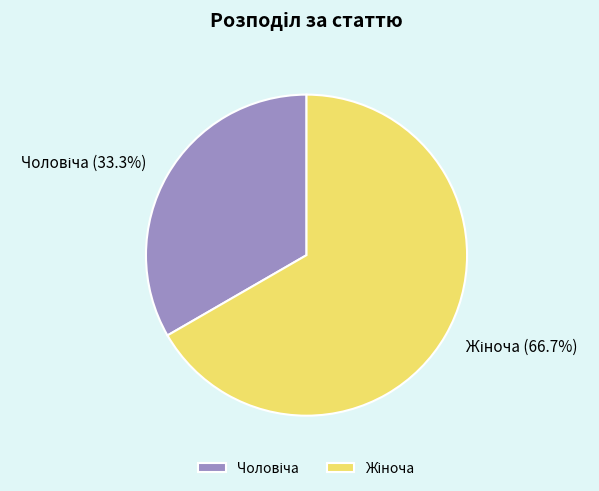

Is there a majority slice in this chart?

Yes